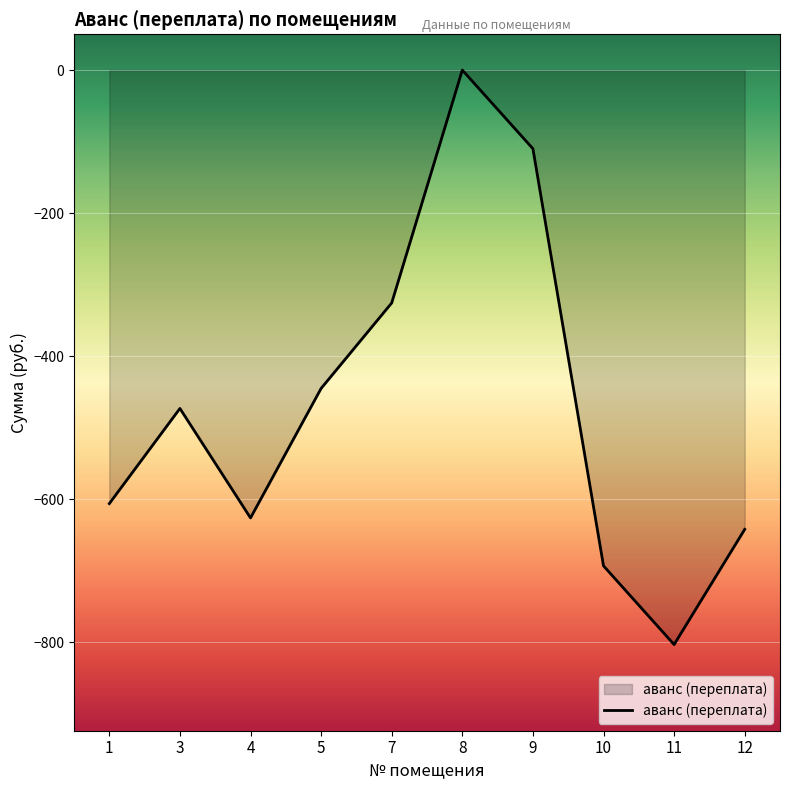

Count the number of values greater than -473.

4